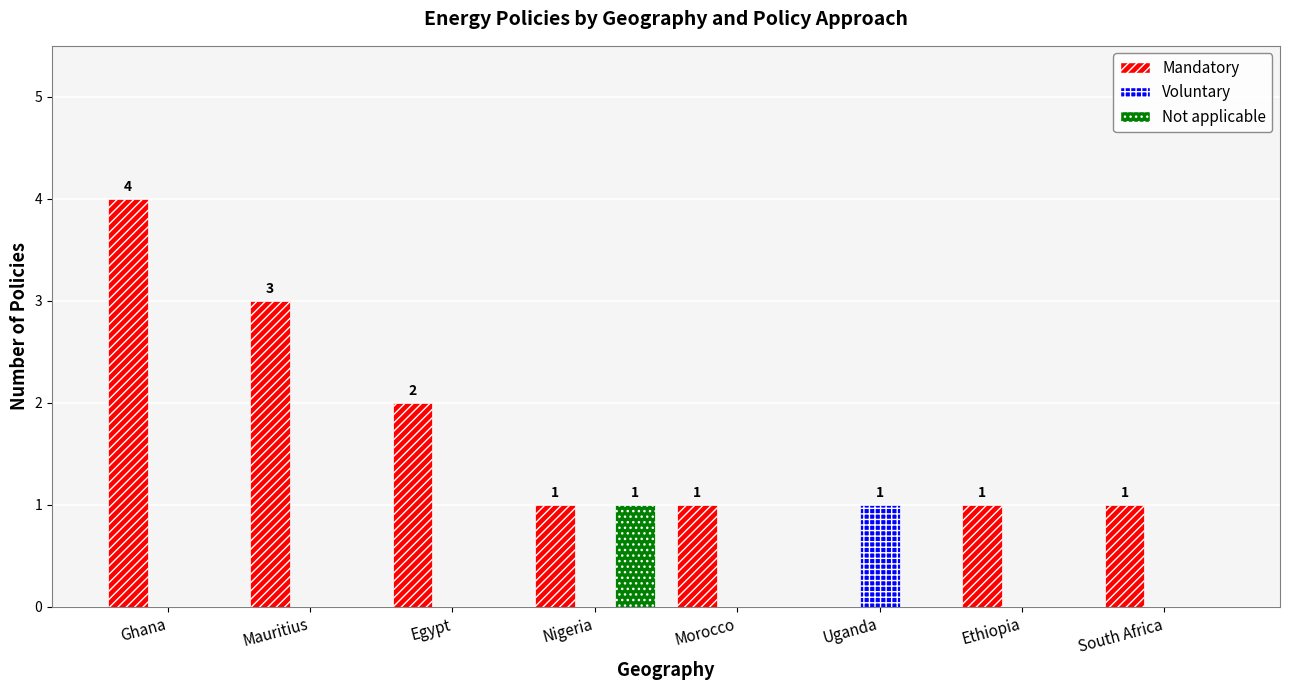

Reading right to left, extract all data points from this chart.

Mandatory: 1	1	0	1	1	2	3	4
Voluntary: 0	0	1	0	0	0	0	0
Not applicable: 0	0	0	0	1	0	0	0